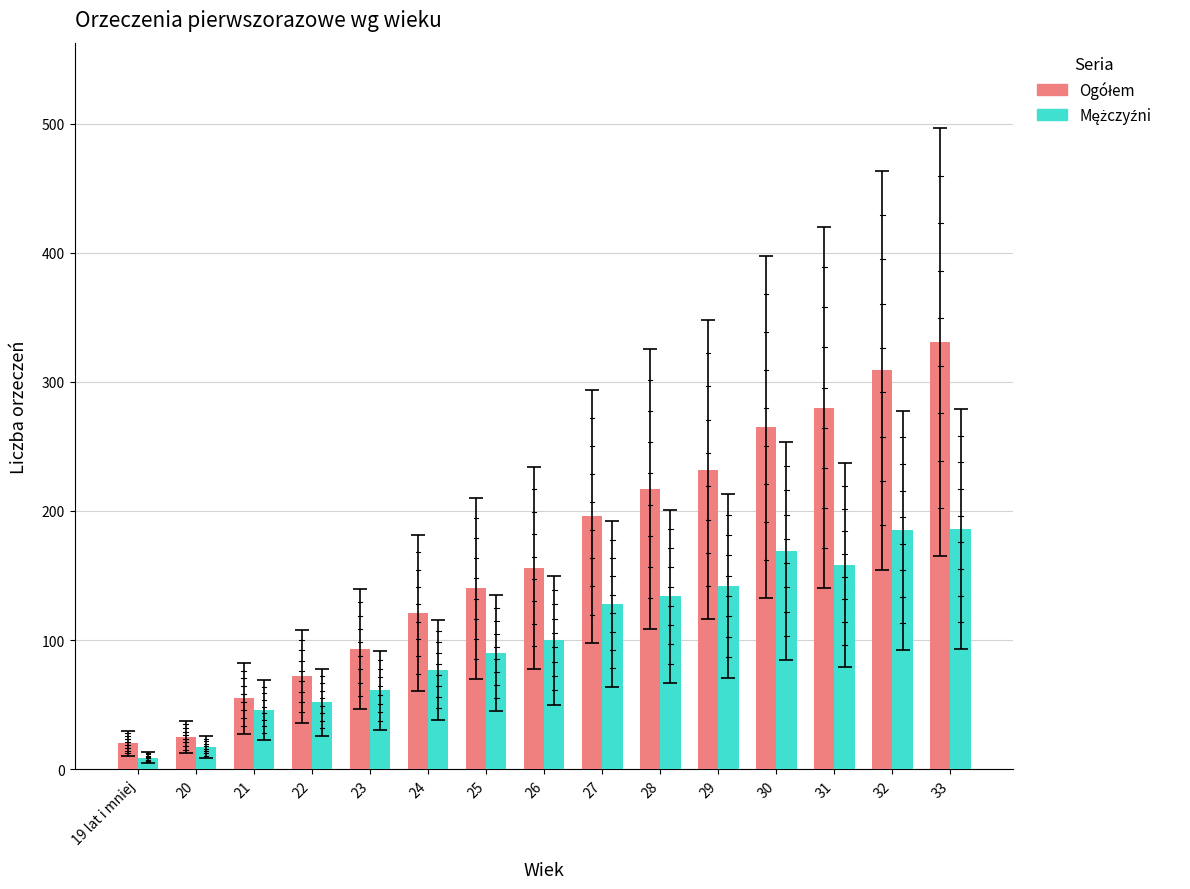

Which category has the highest value across all series?

33